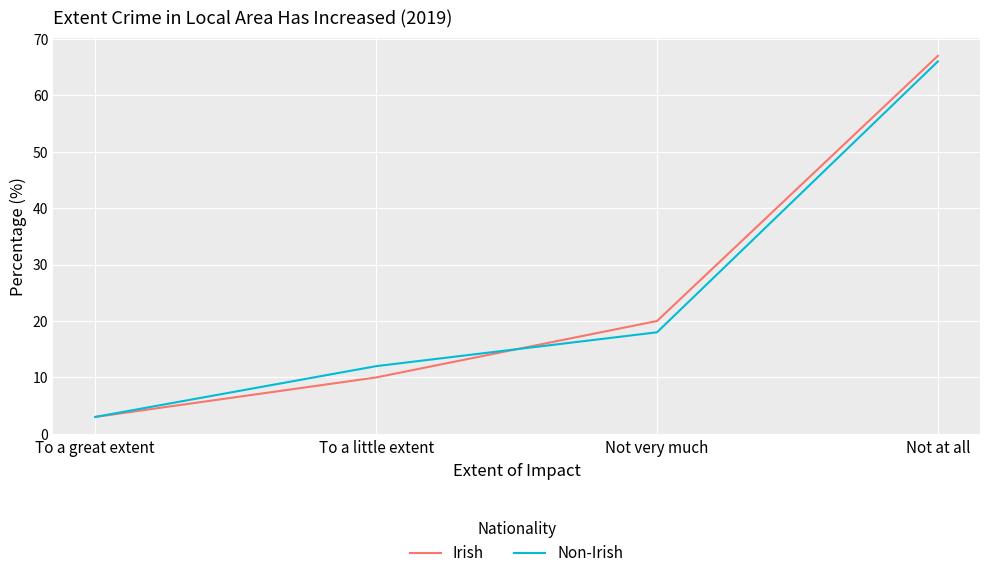

What value does the Non-Irish series have at Not very much?

18